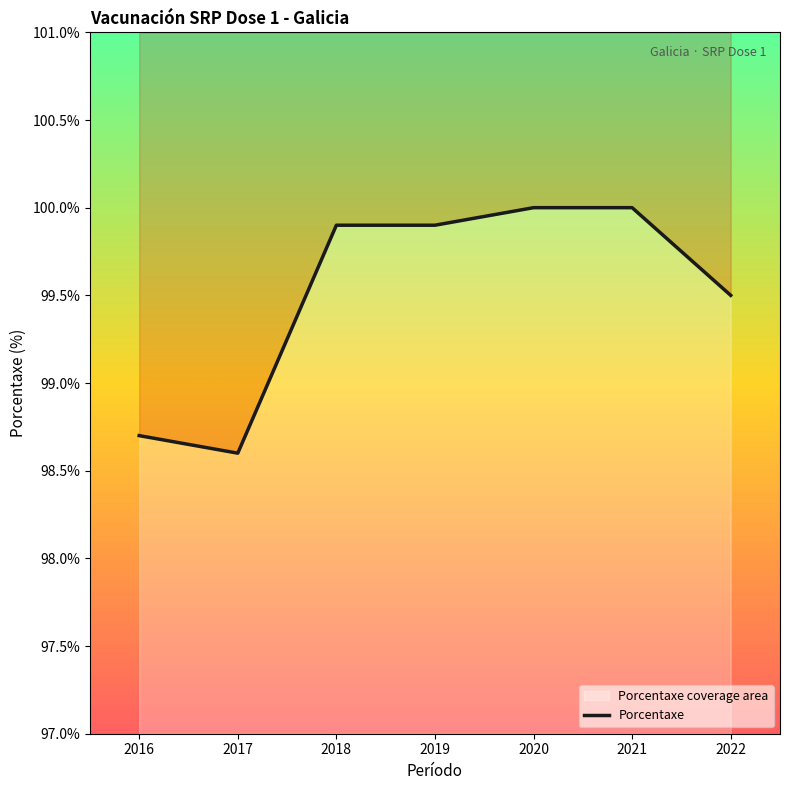

Rank the categories by value from highest to lowest.

2020, 2021, 2018, 2019, 2022, 2016, 2017